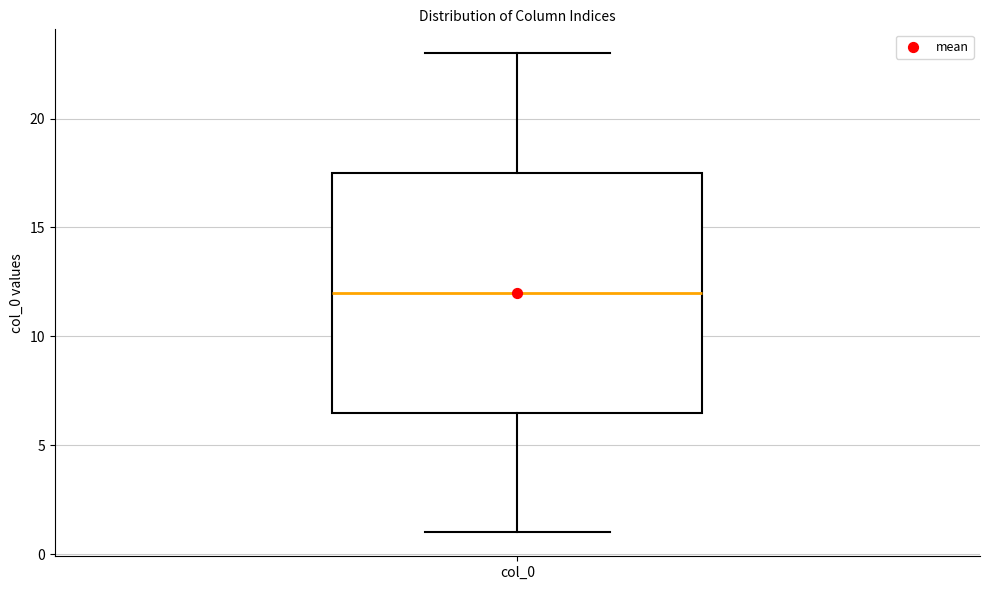

Transcribe this box plot: give where the median line is, the range the box spans, and where the two whiskers end, as read against the y-axis. The values are not printed on the chart, so give them approximately, as read against the axis.

median 12.0, box 6.5 to 17.5, whiskers 1.0 to 23.0